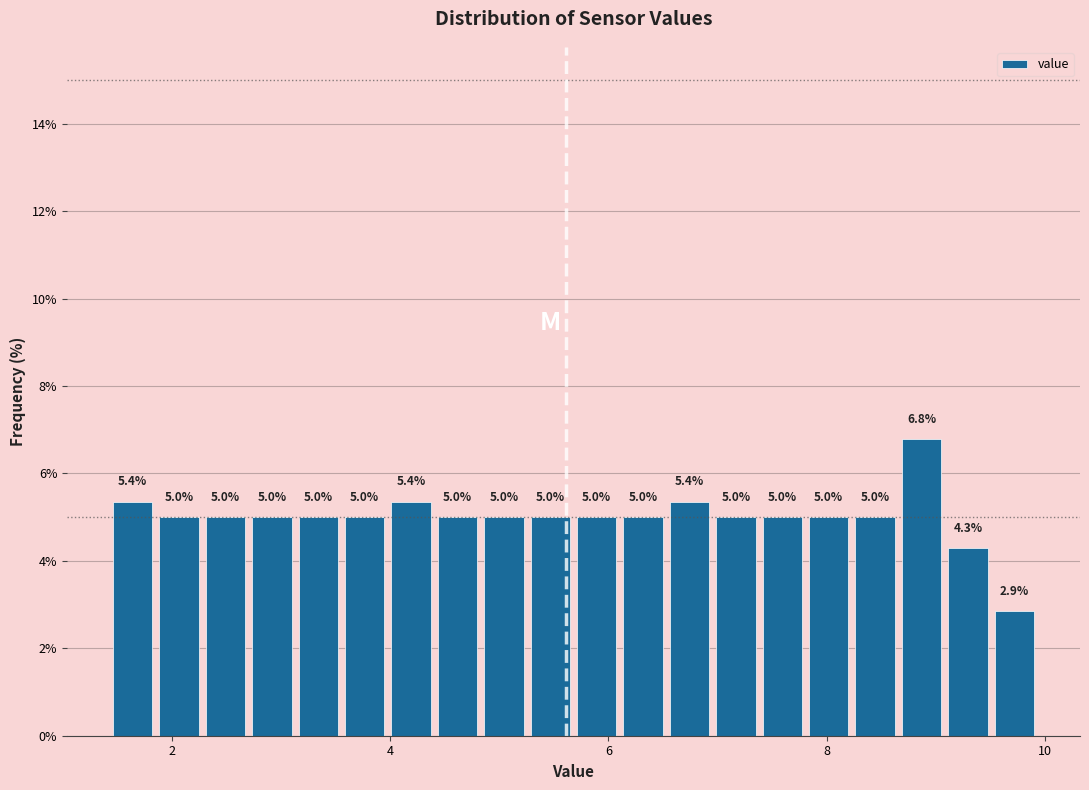

Read against the x-axis, roughly where is the centre of the tallest bar?

8.8